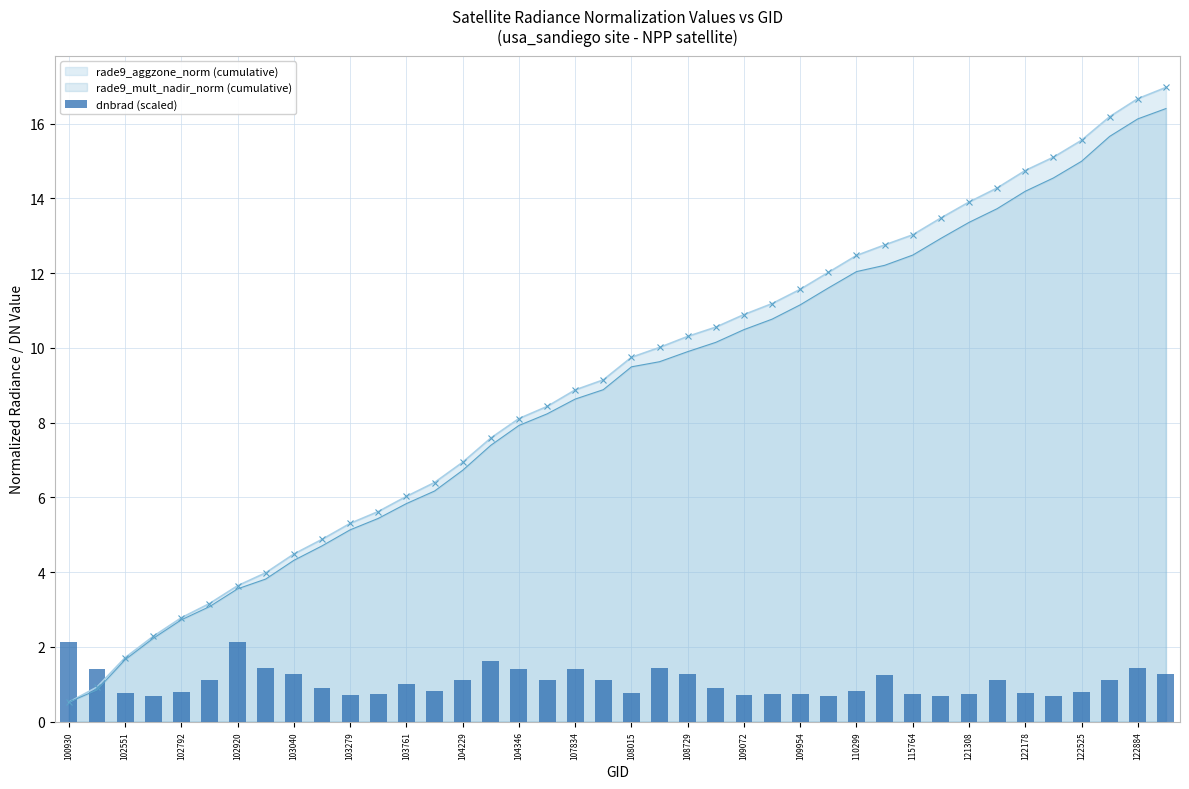

Is it true that rade9_mult_nadir_norm (cumulative) equals 14.2 at 122178?

True